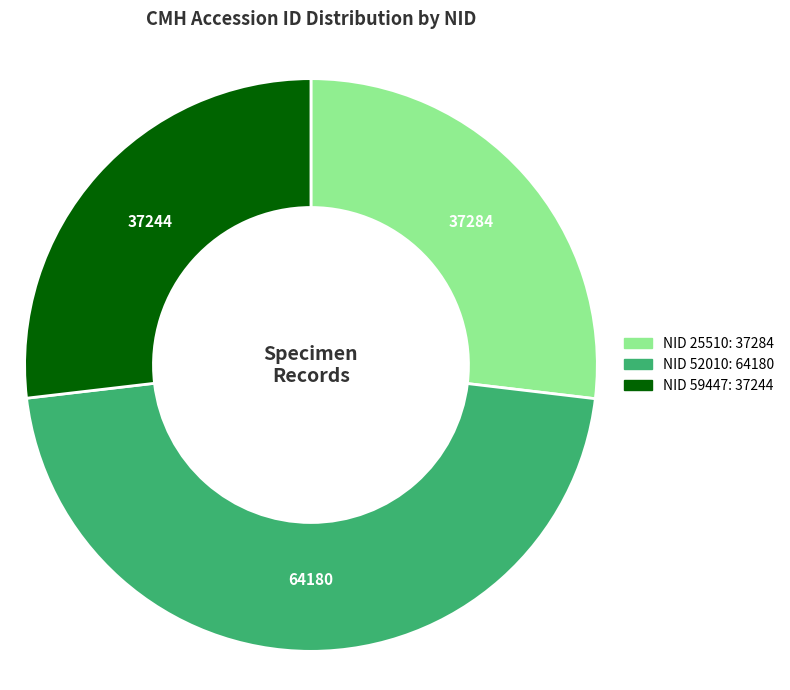

True or false: NID 52010: 64180 accounts for 46% of the total.

True